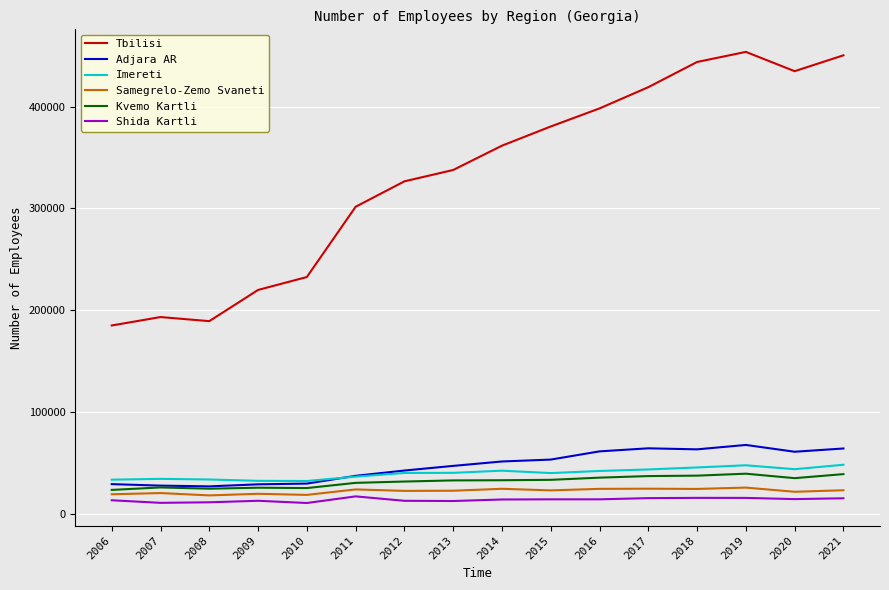

What is the difference between the Adjara AR values at 2020 and 2007?

33261